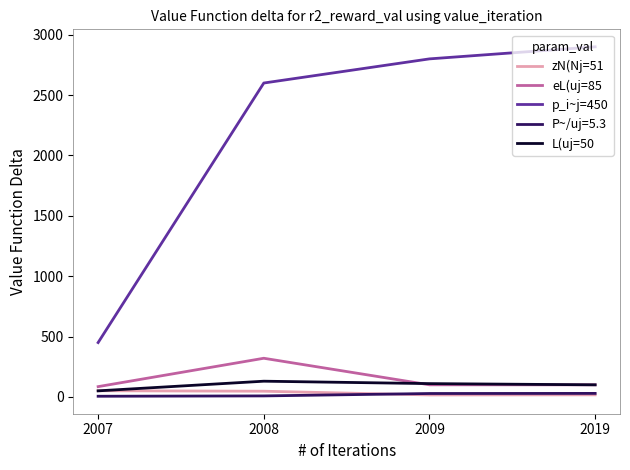

How many L(uj=50 values are between 100 and 130?

3